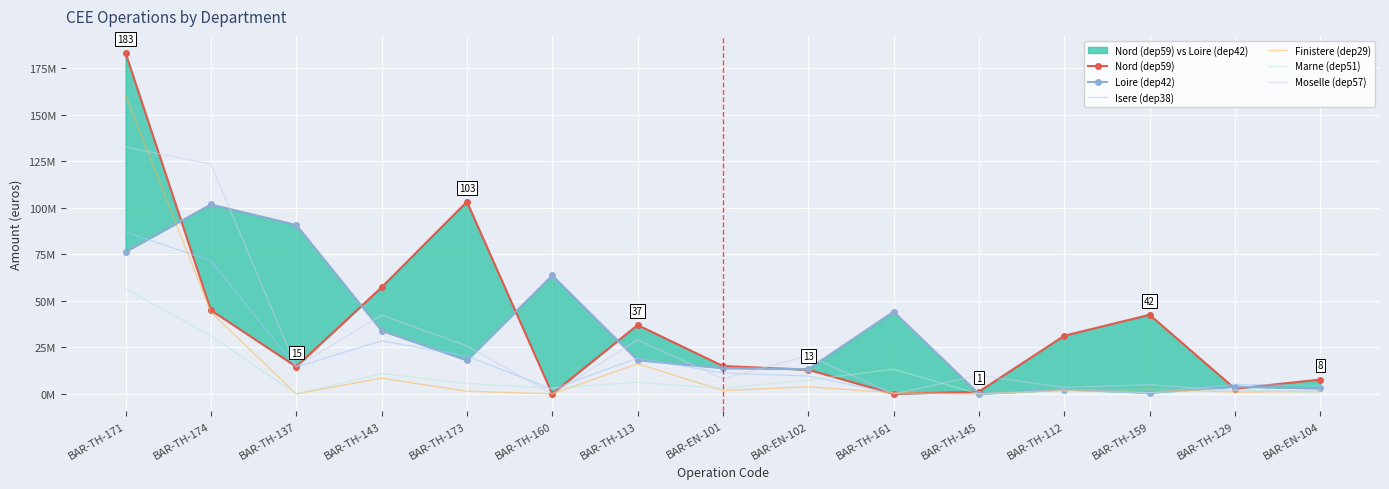

How many intersections are there between Isere (dep38) and Marne (dep51)?

3